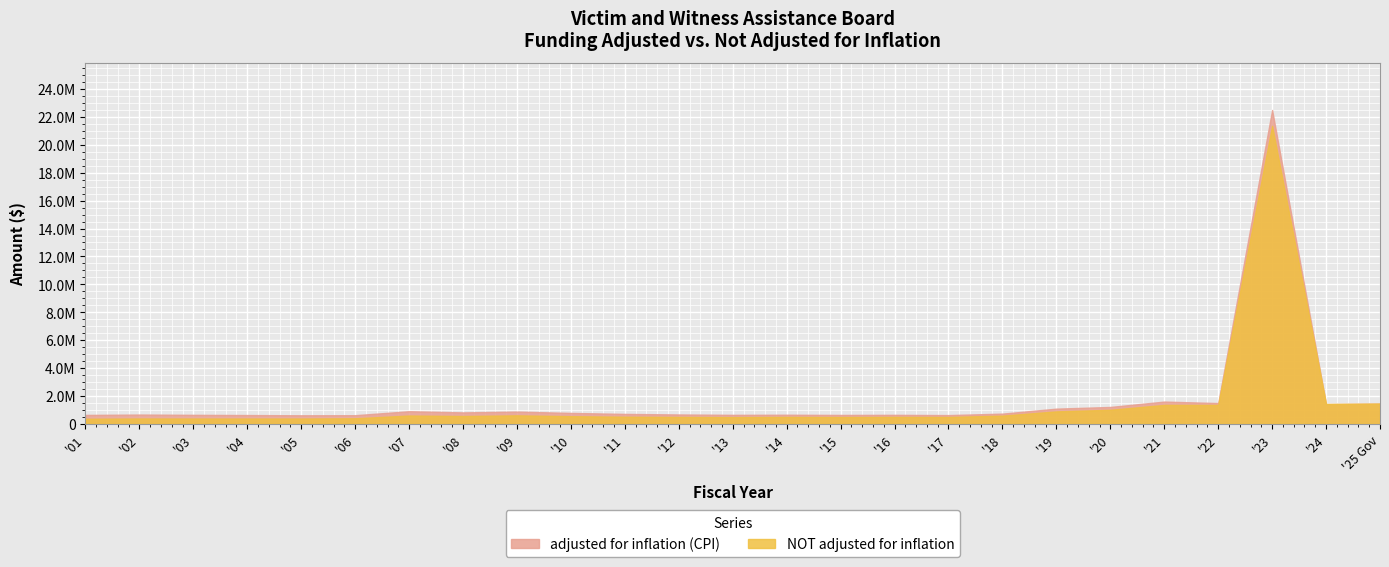

Rank the series at FY22 from highest to lowest value.

adjusted for inflation (CPI), NOT adjusted for inflation